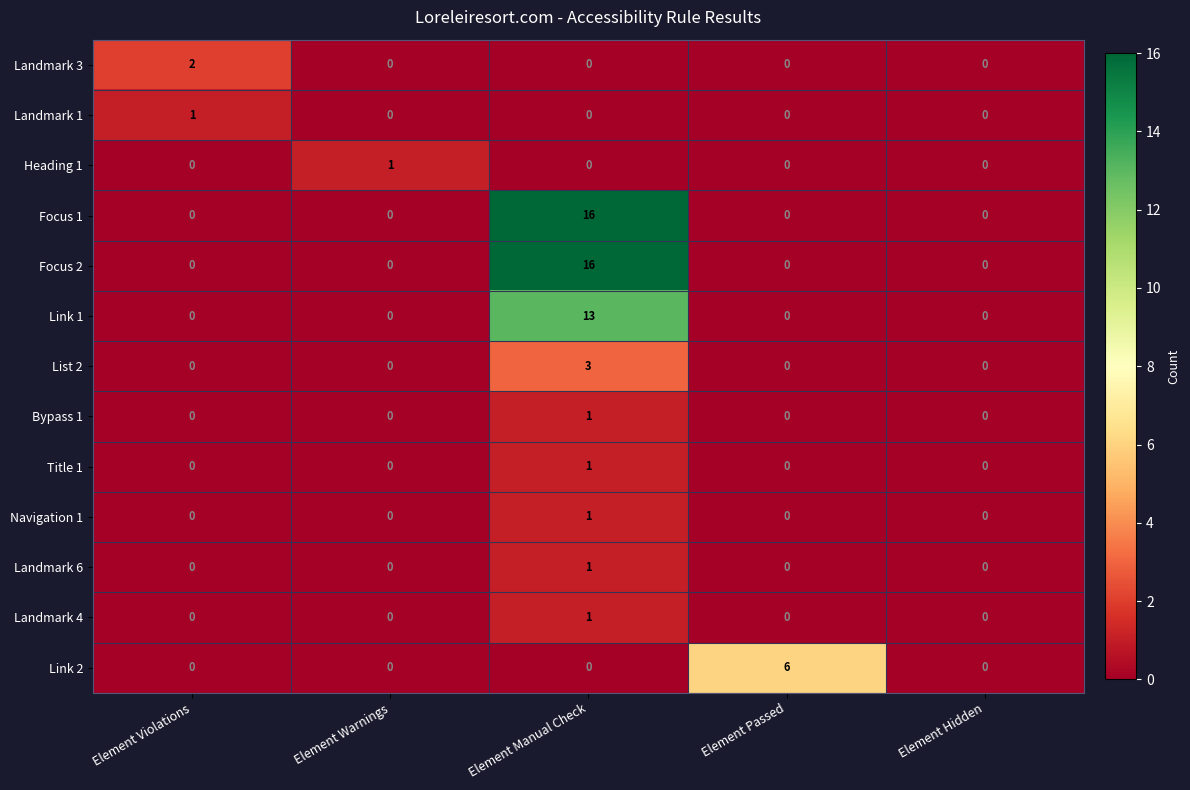

How many values in the Focus 2 series exceed 0?

1